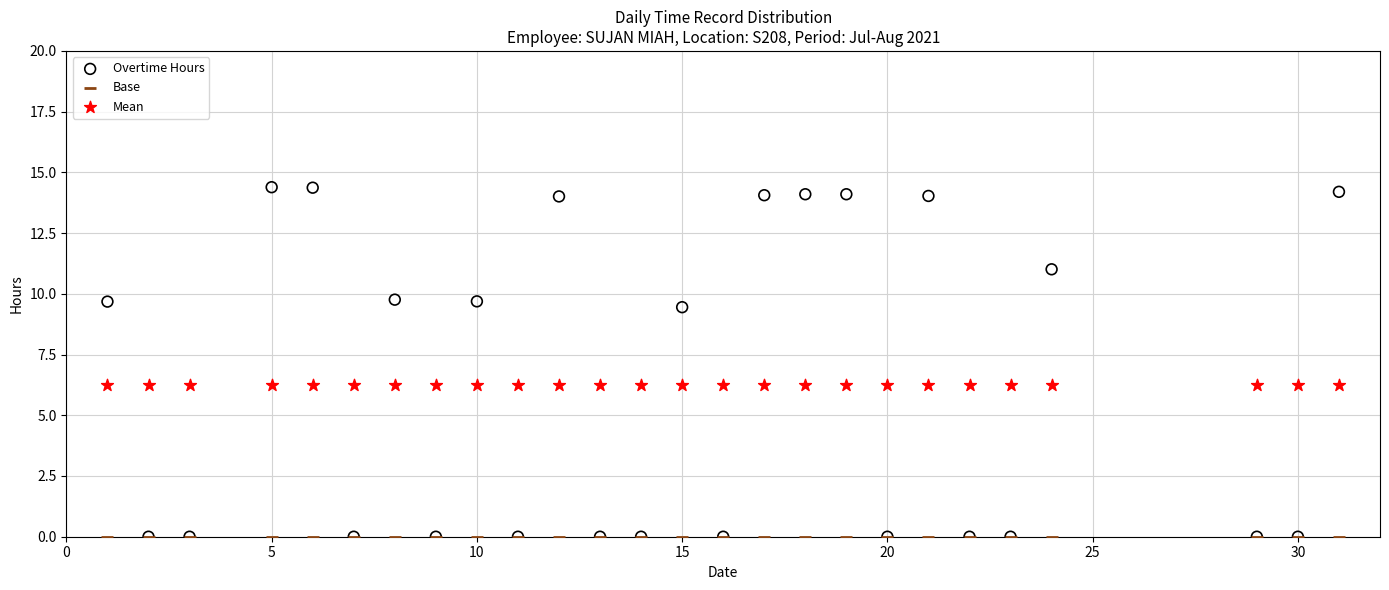

Which series contains the highest Y value?

Overtime Hours